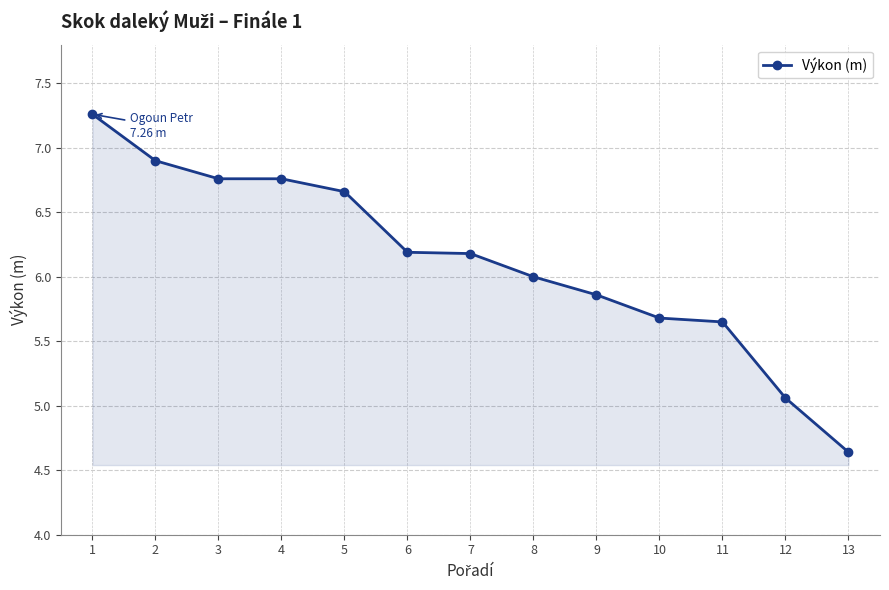

What is the average value?

6.1